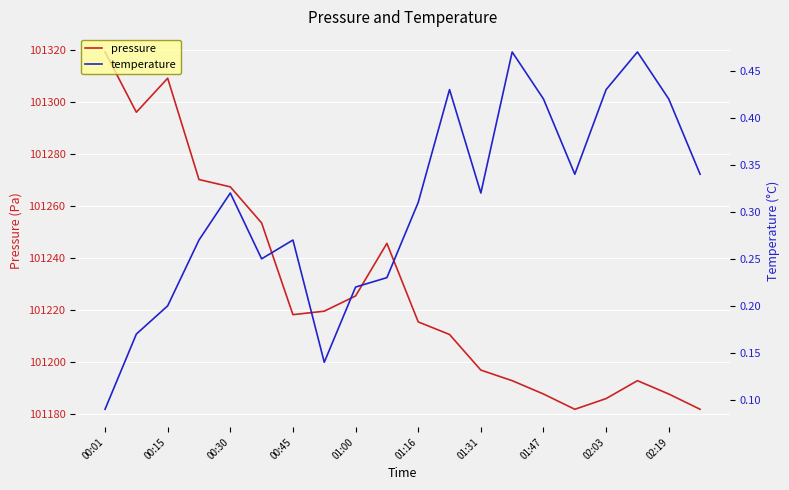

Which series has the largest total across all categories?

pressure